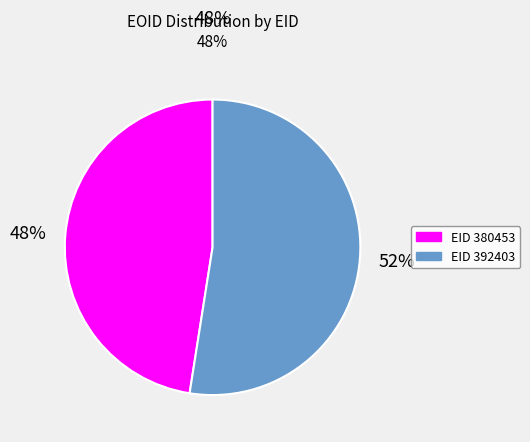

To the nearest percent, what is the average slice percentage?

50%